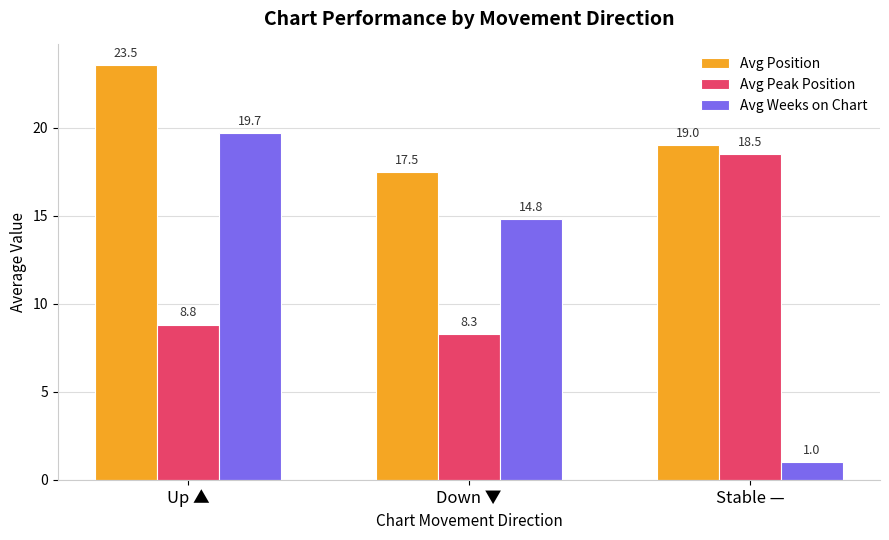

What is the label of the 2nd bar from the left?

Down ▼